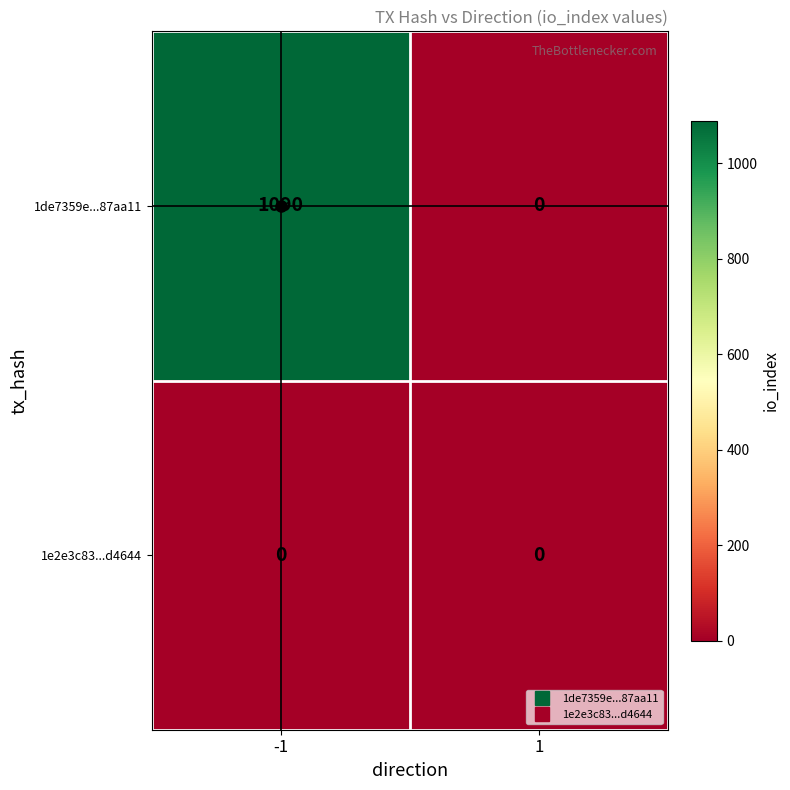

Is it true that 1e2e3c83...d4644 equals 0 at -1?

True